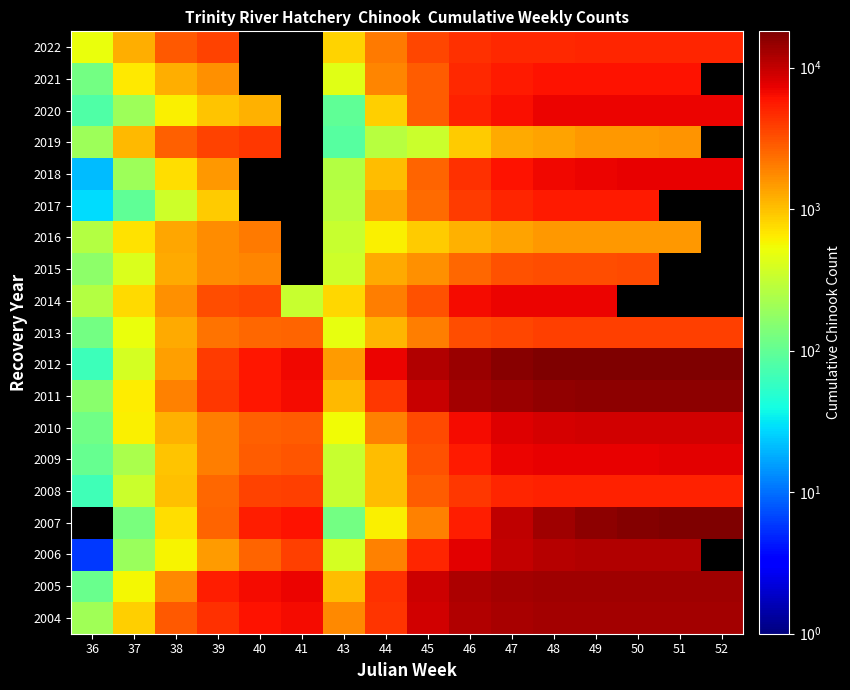

How many data points does each series have?

16